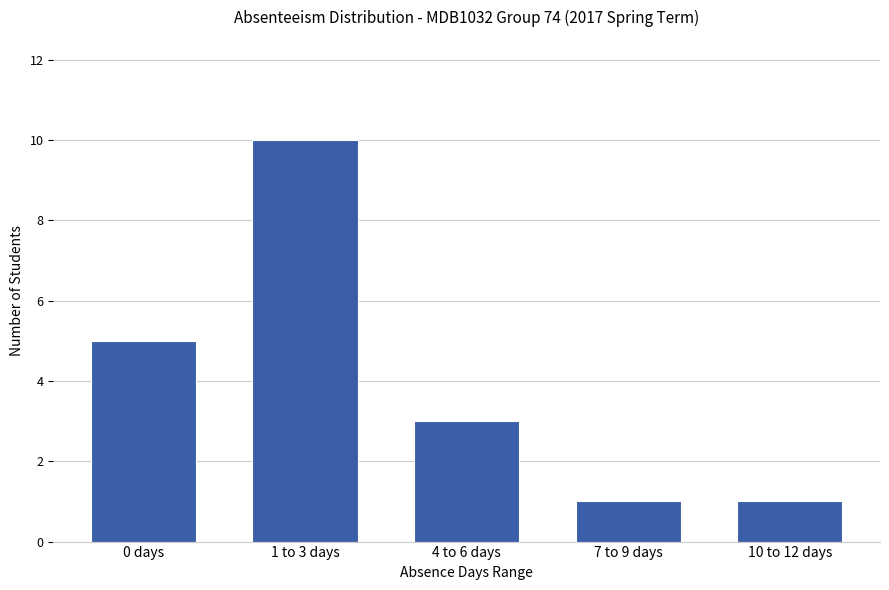

What is the maximum value shown in the chart?

10